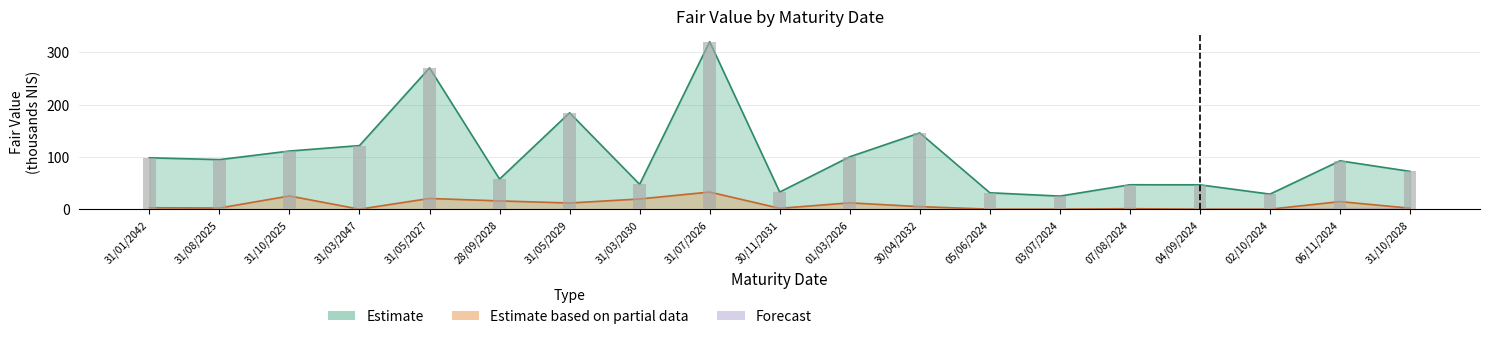

Reading left to right, list all the values displayed in this chart.

Estimate: 98.2	94.7	111.1	121.5	270.0	57.5	184.2	47.5	320.0	32.7	100.1	145.7	31.4	25.0	46.7	46.5	28.8	92.4	72.2
Estimate based on partial data: 2.8	2.2	25.3	0.0	20.5	15.8	11.8	19.5	32.8	1.6	12.1	4.9	0.0	0.0	0.9	0.0	0.0	14.5	1.9